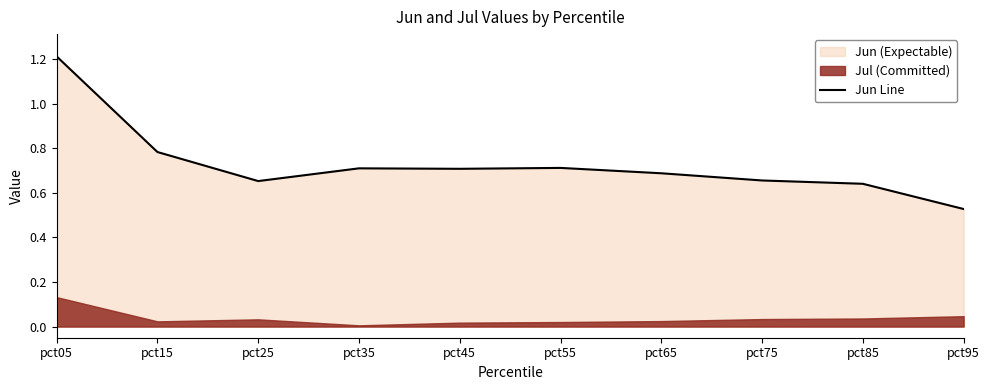

What is the change in value from pct15 to pct45?

-0.1